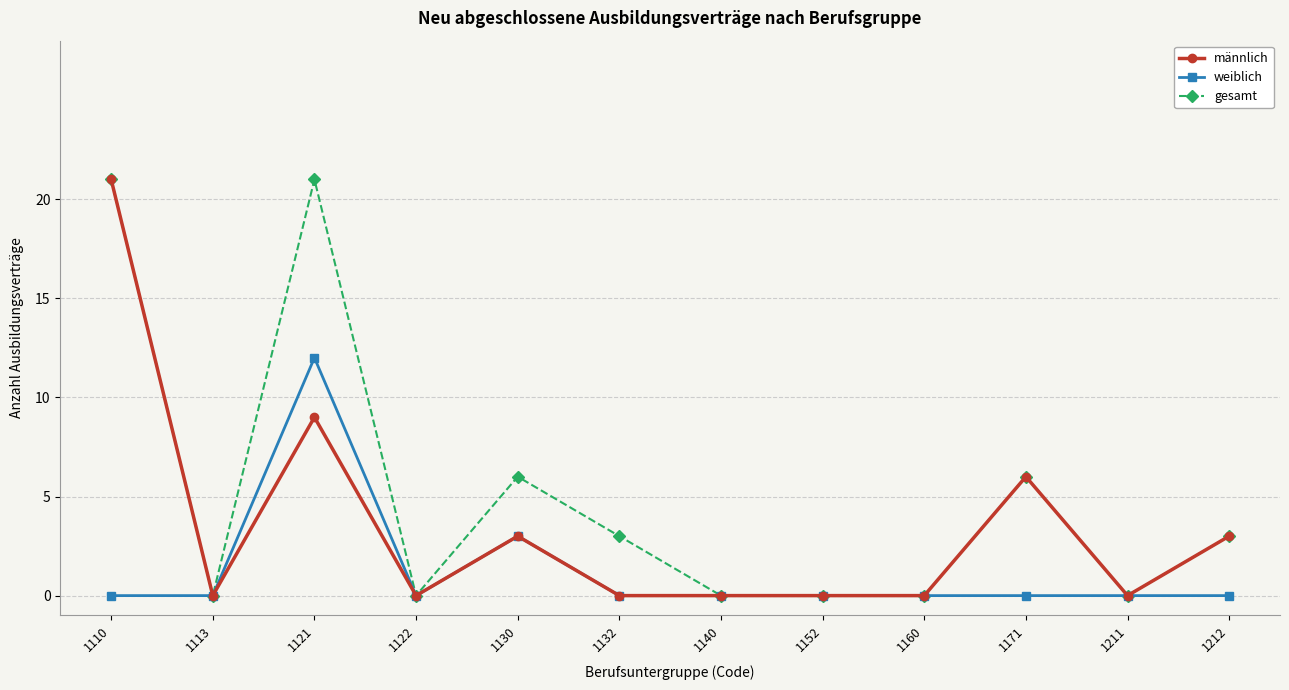

What is the spread (max minus min) of values at 1121?

12